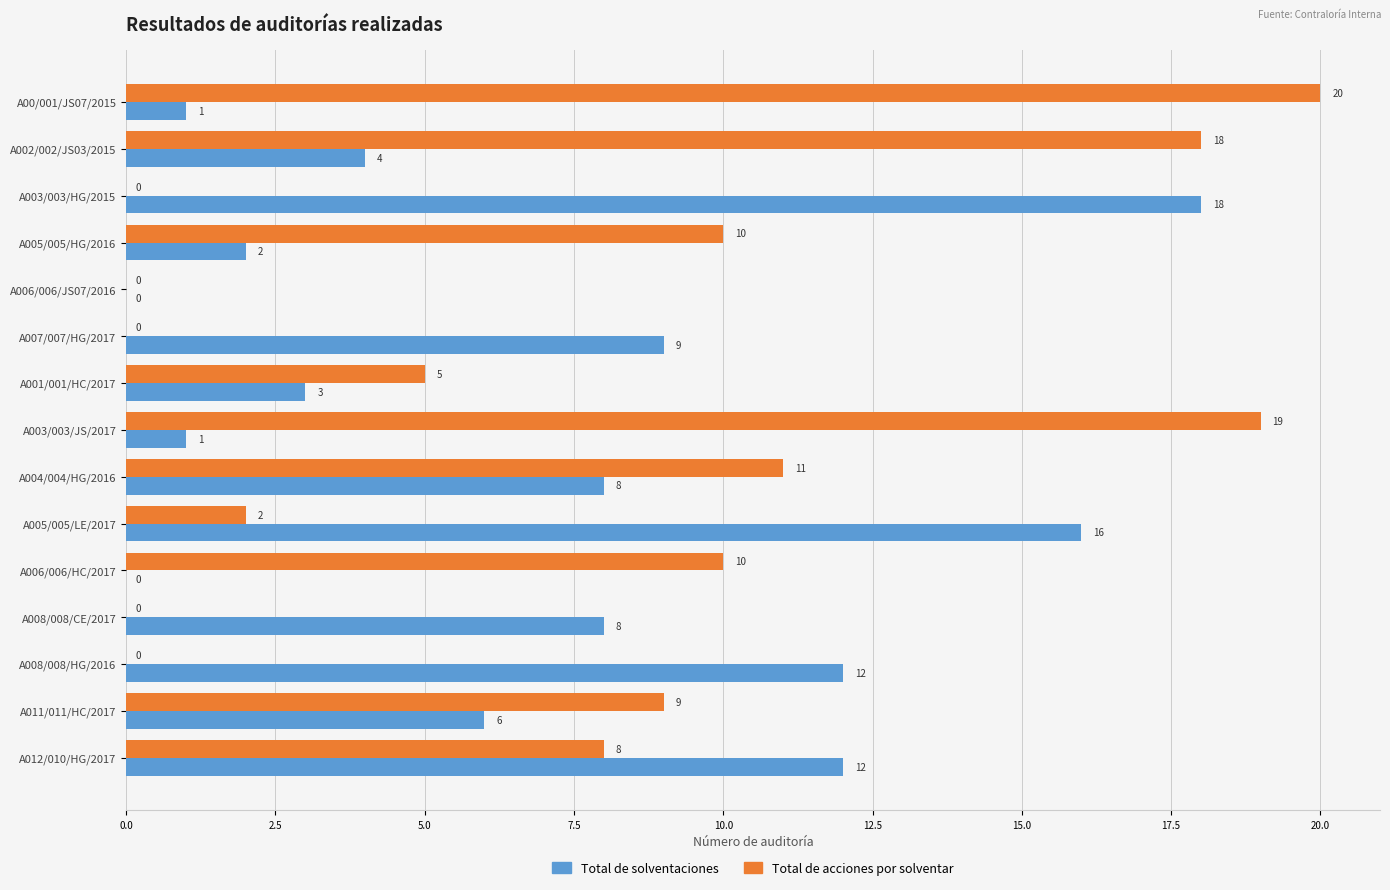

Which category has the highest value in the Total de acciones por solventar series?

A00/001/JS07/2015